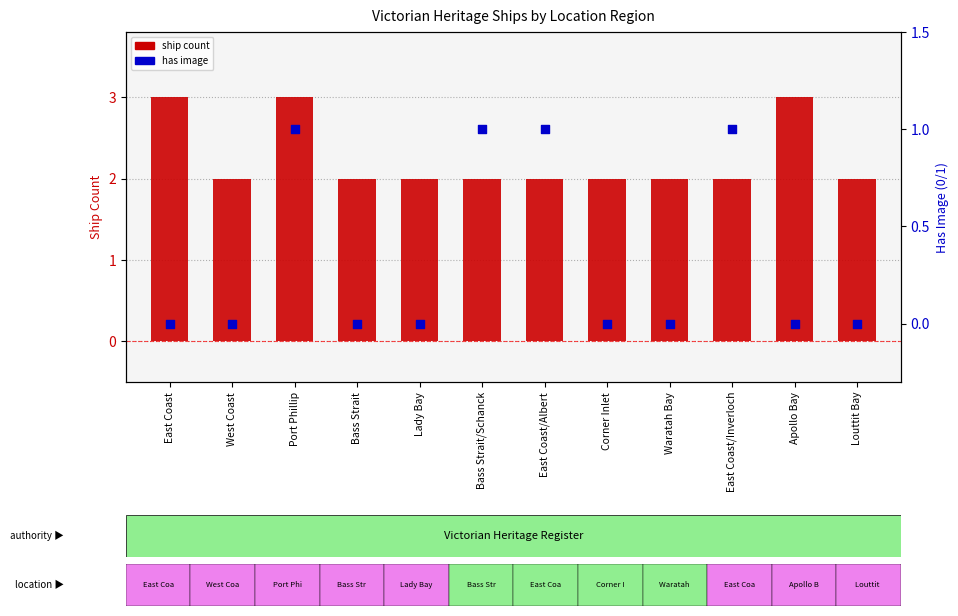

Is the value of ship count at West Coast greater than the value of has image at West Coast?

Yes